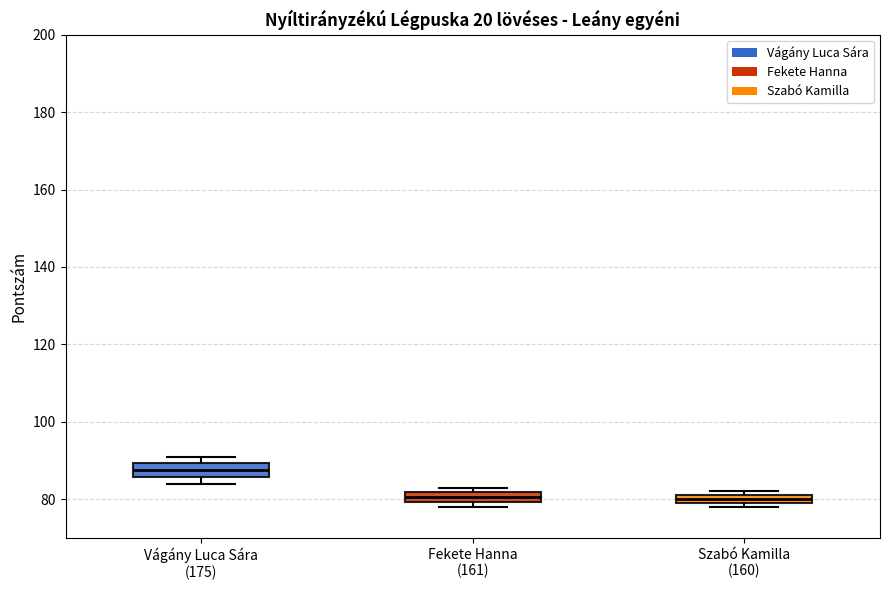

Where is the lower edge of the box for Szabó Kamilla (160) on the y-axis? The values are not printed on the chart, so give them approximately, as read against the axis.

80